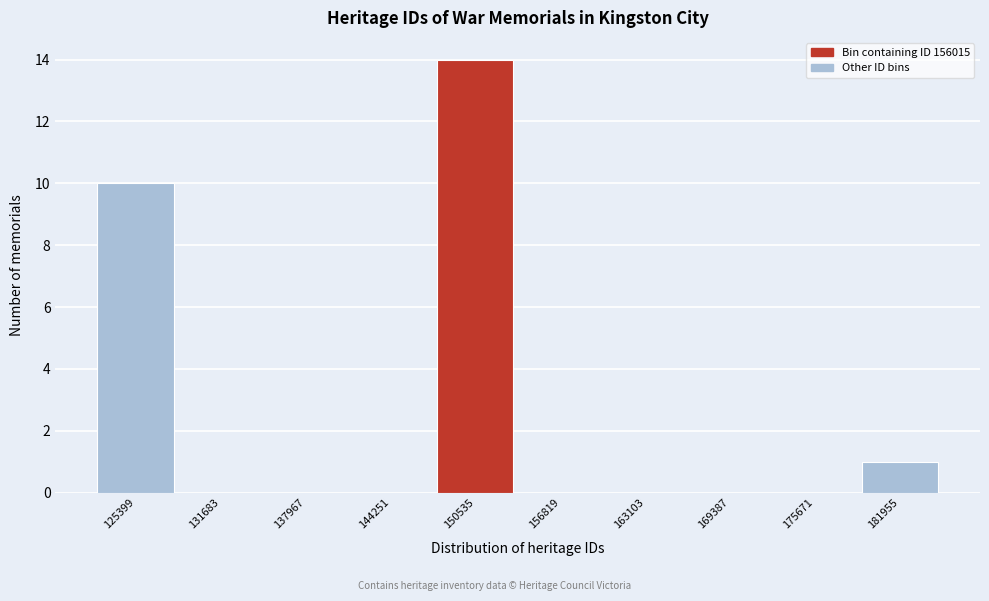

Reading left to right, extract all data points from this chart.

125399=10	131683=0	137967=0	144251=0	150535=14	156819=0	163103=0	169387=0	175671=0	181955=1